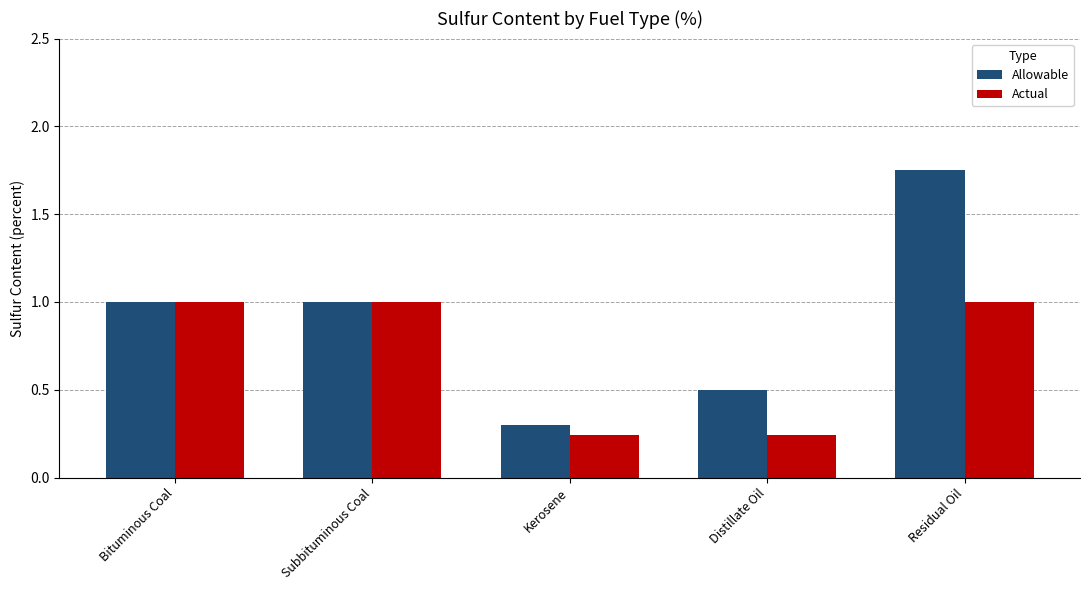

Which category has the lowest value in the Allowable series?

Kerosene